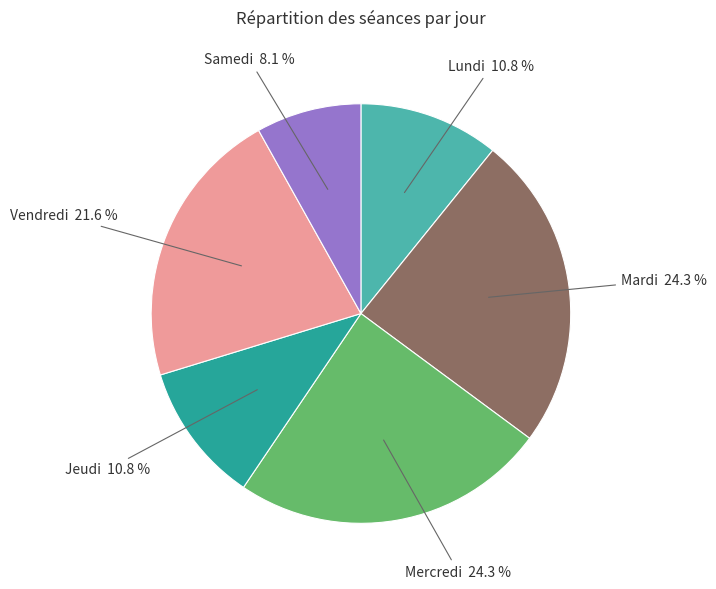

Is there any slice that represents more than half of the pie?

No